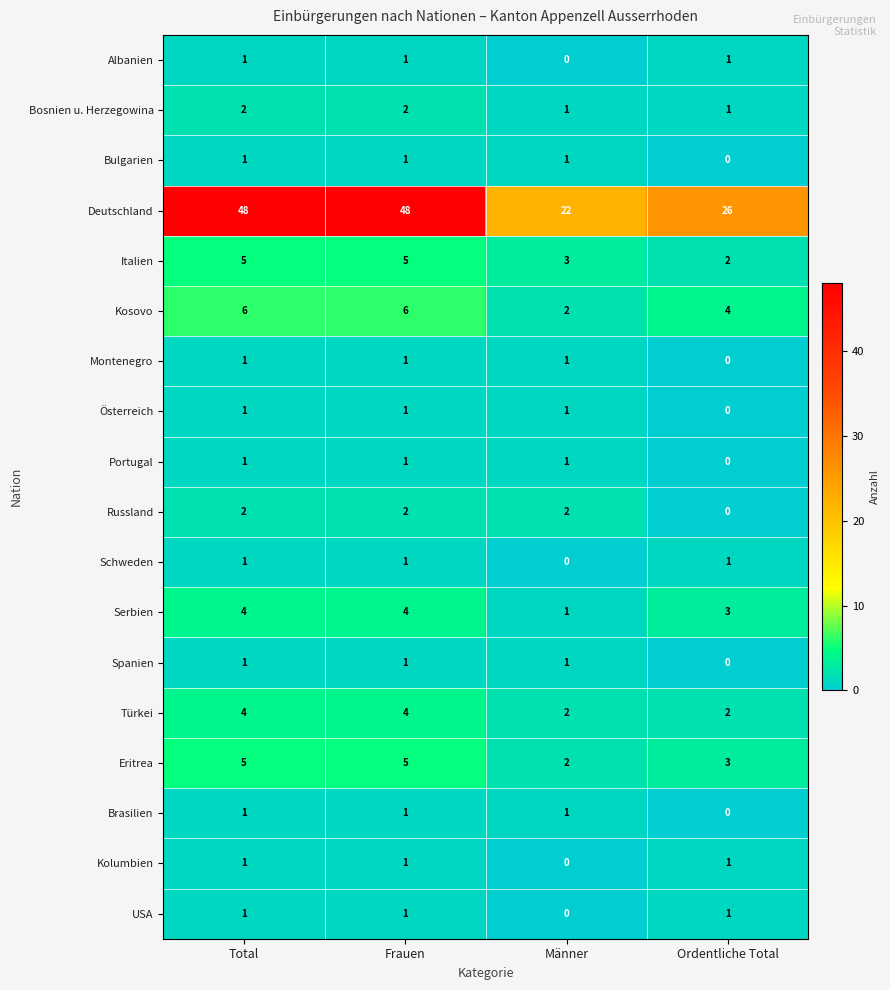

What is the maximum value shown in the chart?

48